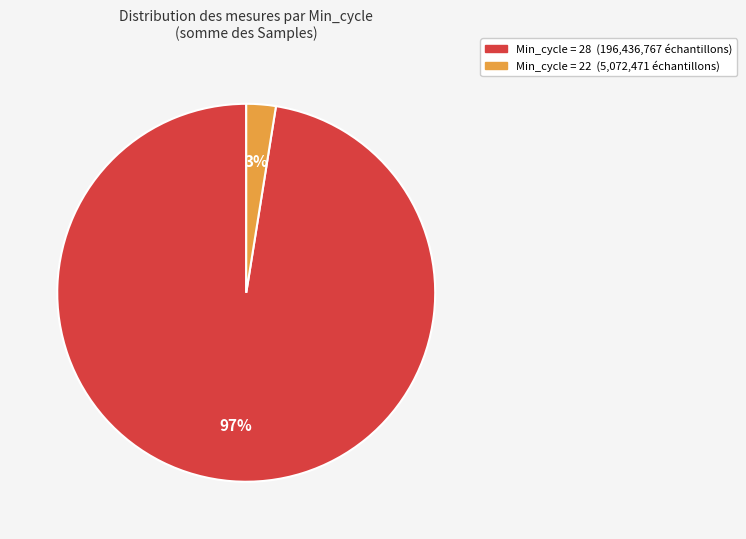

Does any single category account for the majority?

Yes